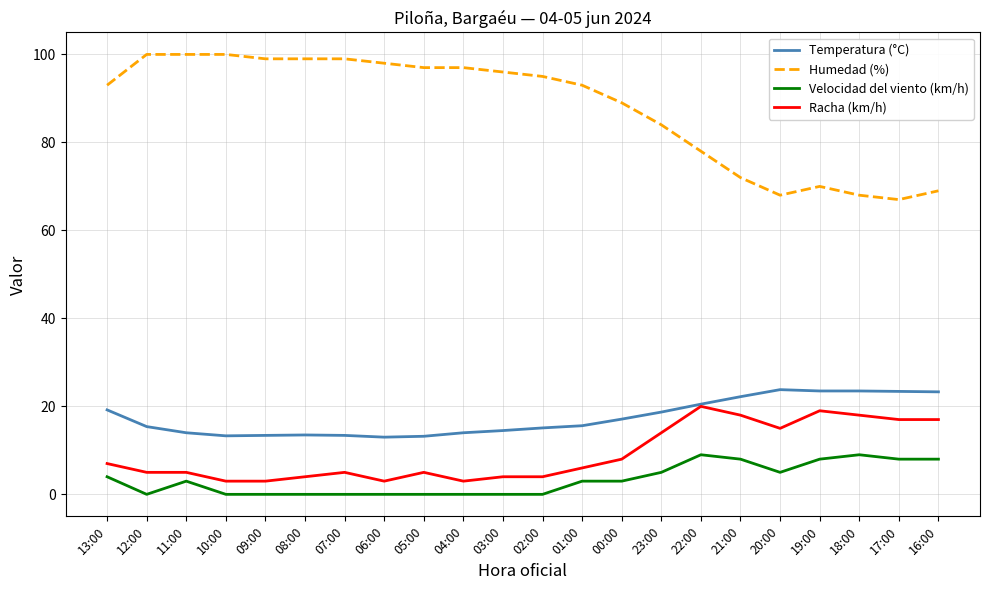

Which series has the widest spread of values?

Humedad (%)